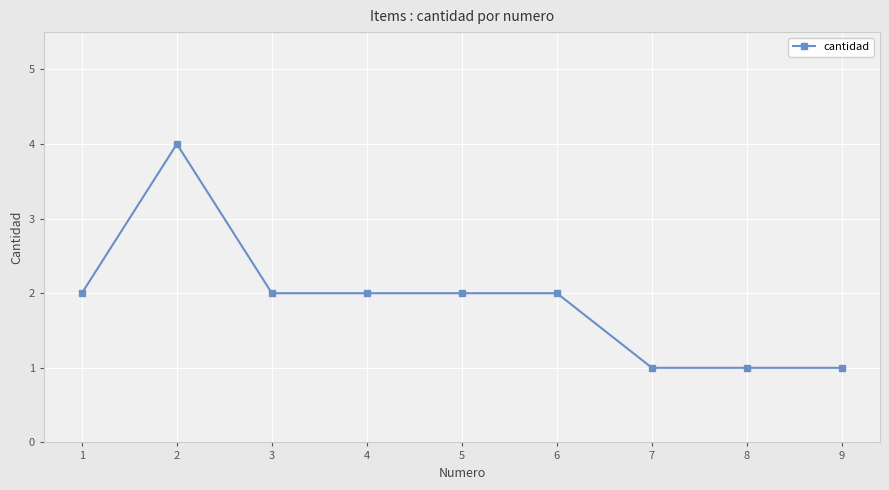

Which has a higher value, 8 or 1?

1